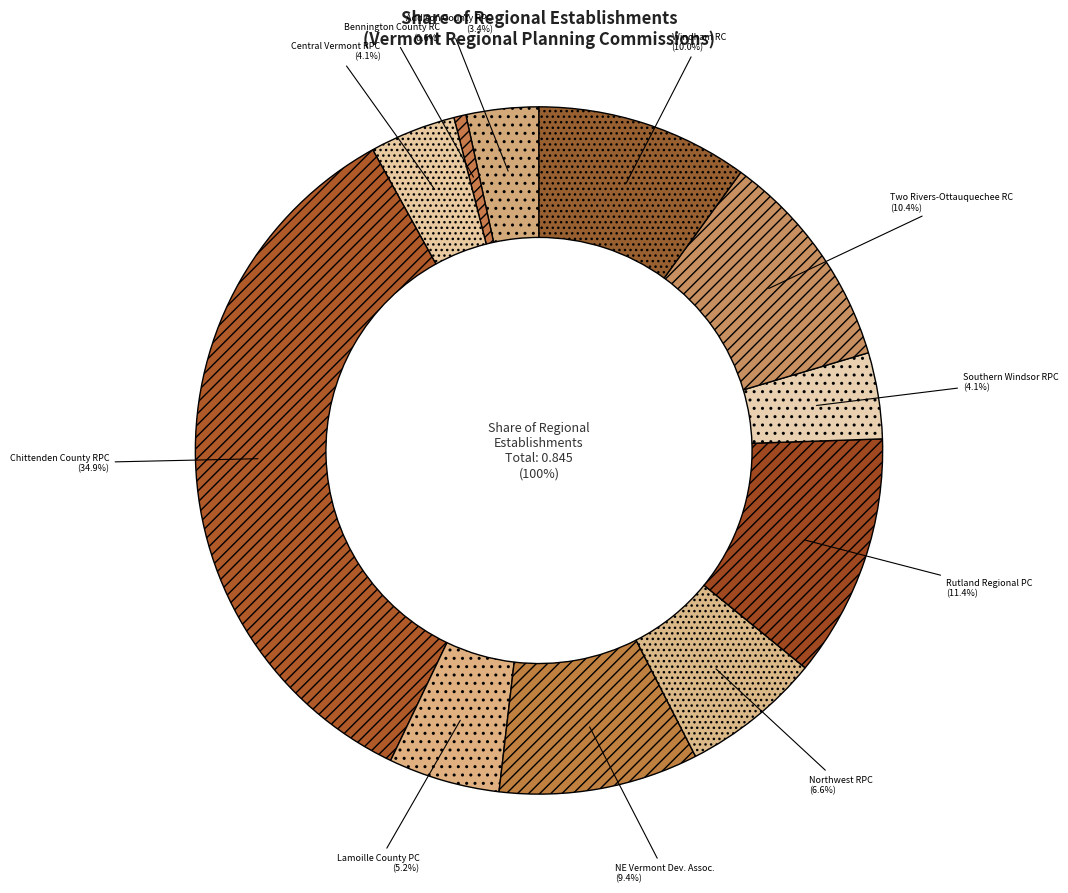

Count the number of slices in the pie.

11